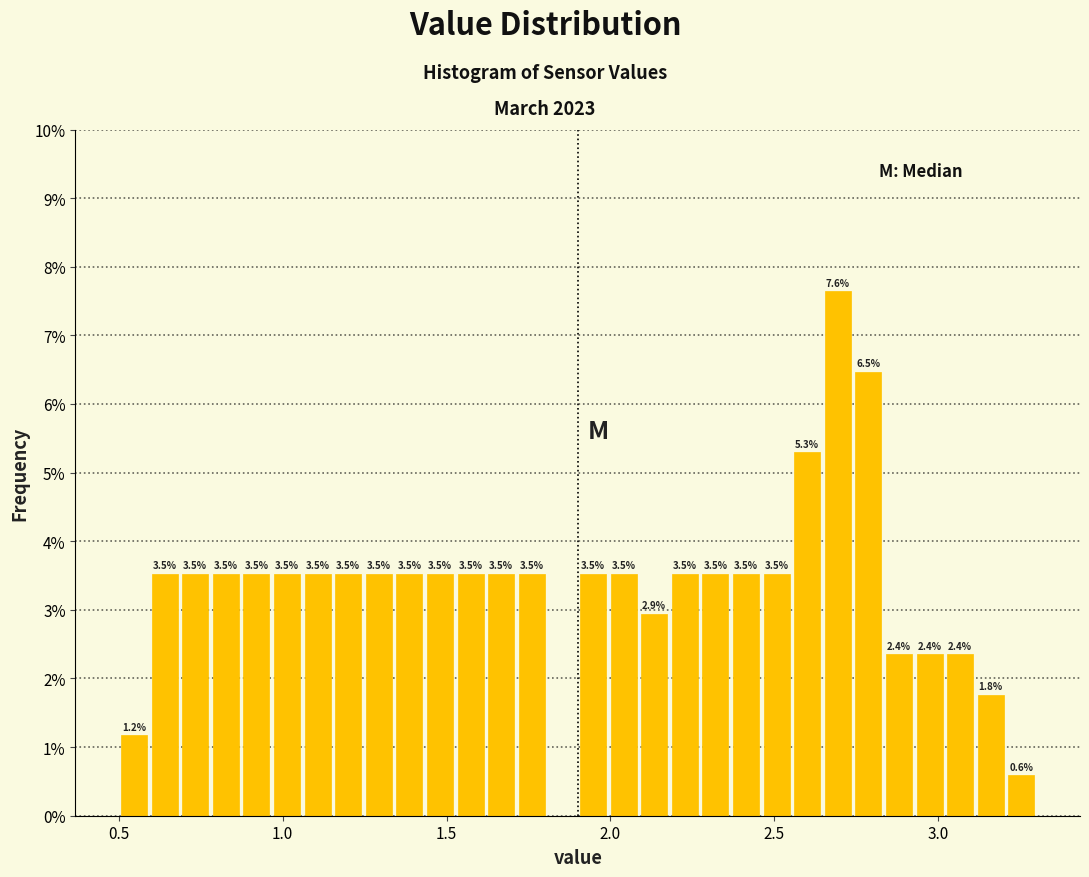

Around what value on the x-axis is the tallest bar? Give the approximate position of its centre, as read against the axis.

2.70